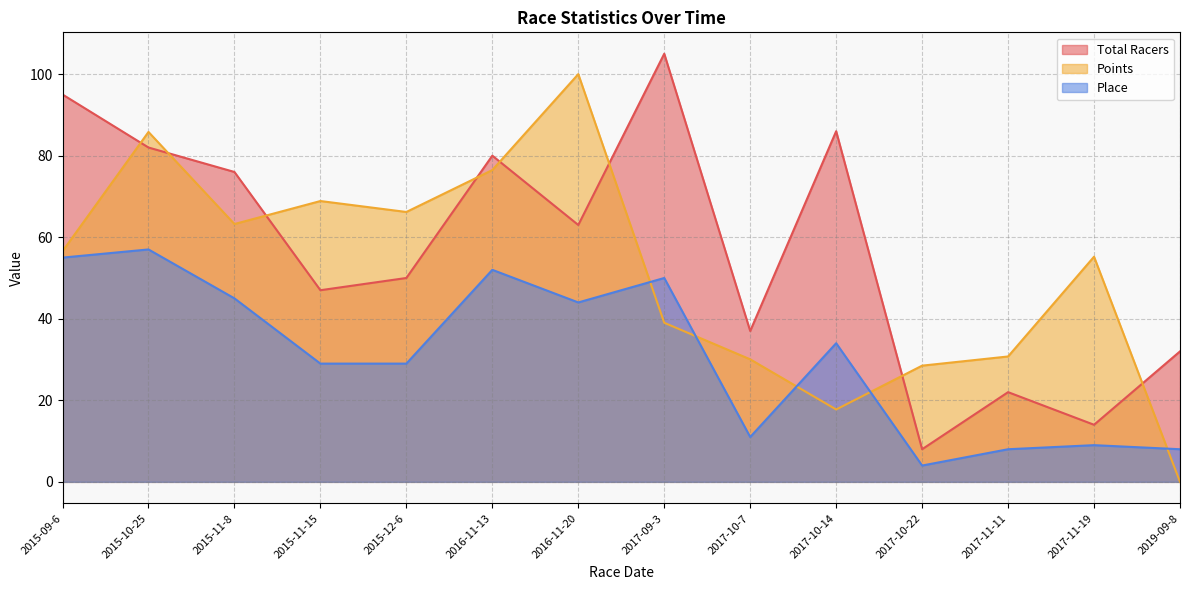

Rank the categories by Points value from lowest to highest.

2019-09-8, 2017-10-14, 2017-10-22, 2017-10-7, 2017-11-11, 2017-09-3, 2017-11-19, 2015-09-6, 2015-11-8, 2015-12-6, 2015-11-15, 2016-11-13, 2015-10-25, 2016-11-20